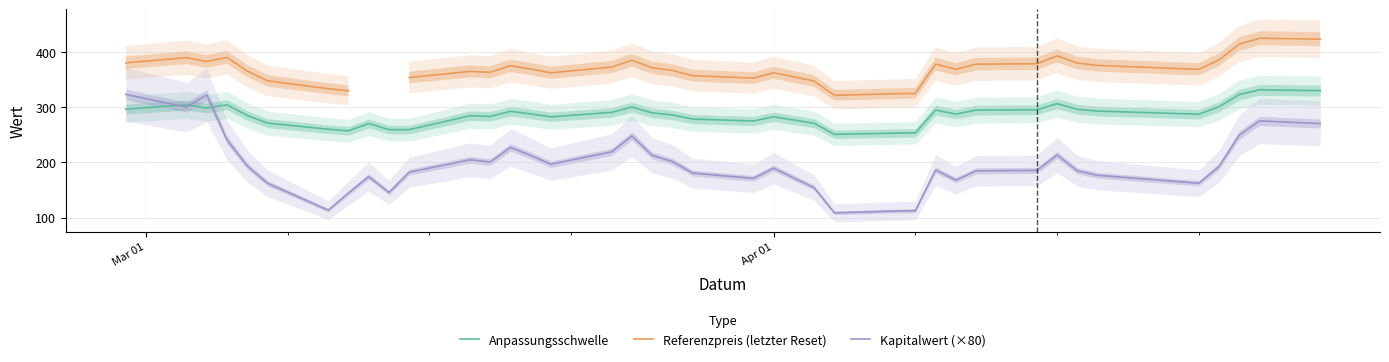

Does the chart have visible grid lines?

Yes